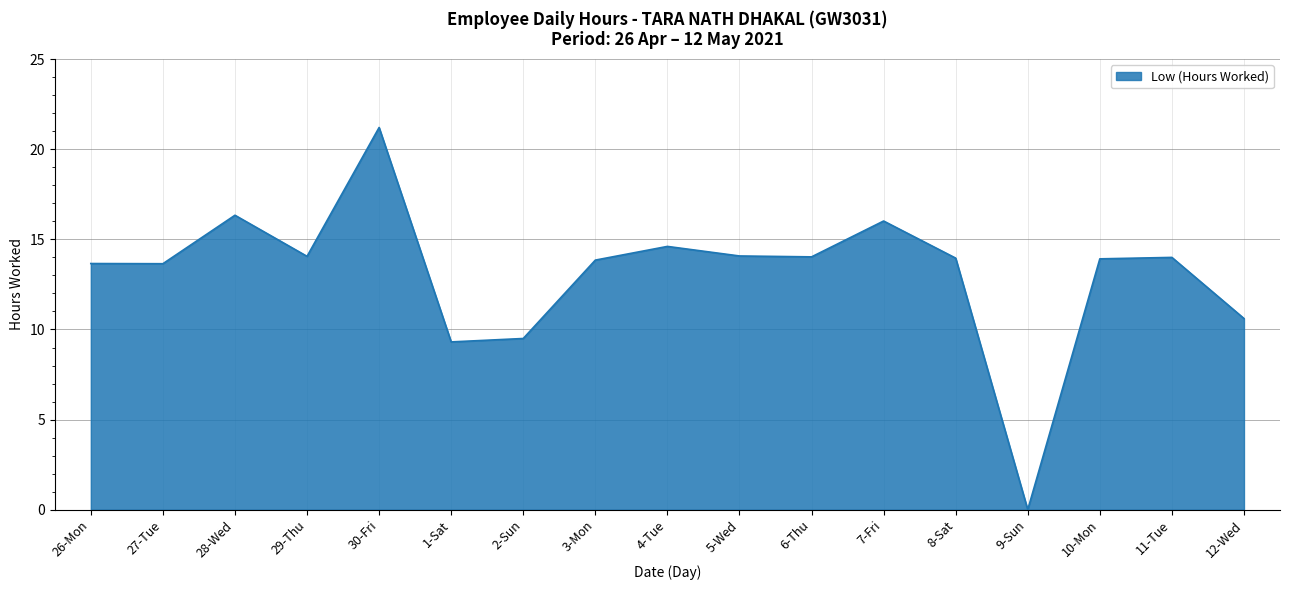

What position from the left is 3-Mon?

8